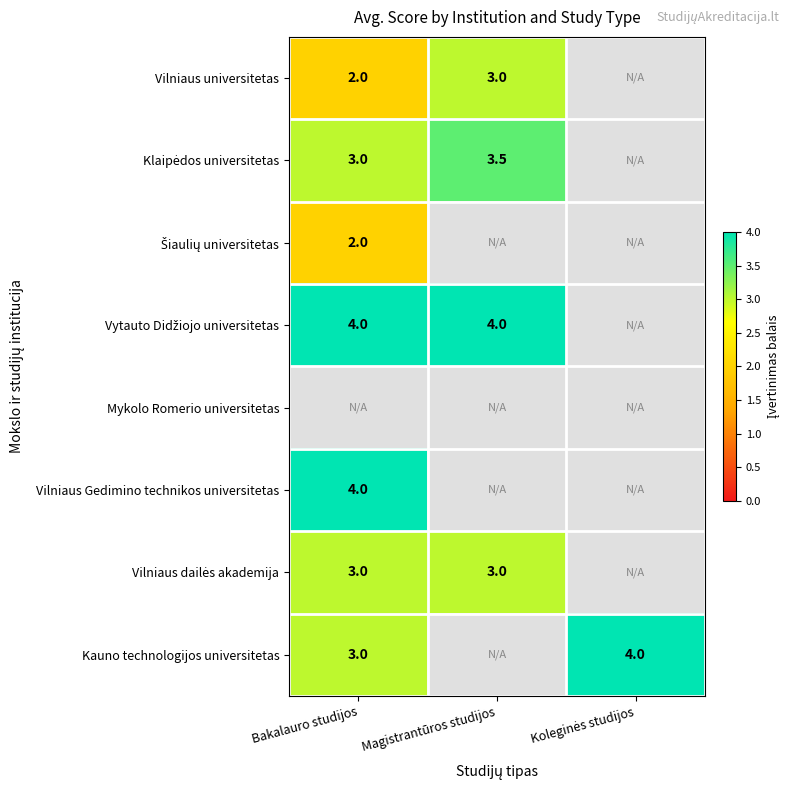

The Vilniaus universitetas series shows 2.0 at Bakalauro studijos. True or false?

True